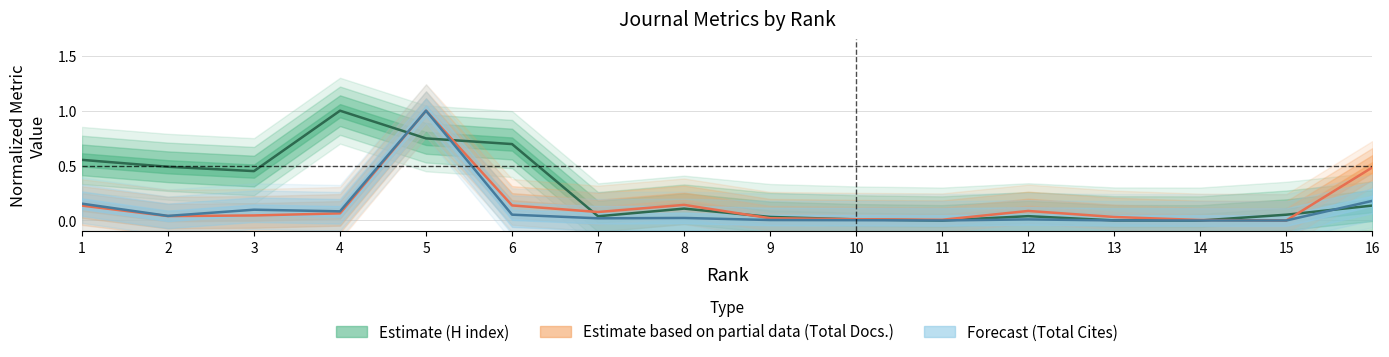

At 13, list the series in order from smallest to largest.

Total Cites (3years), H index, Total Docs. (3years)